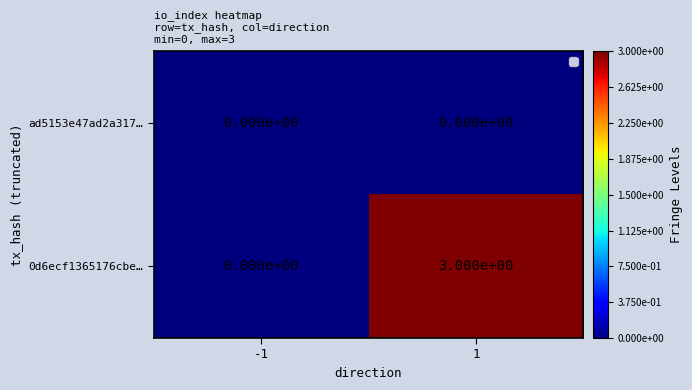

Which series has the widest spread of values?

0d6ecf1365176cbe…